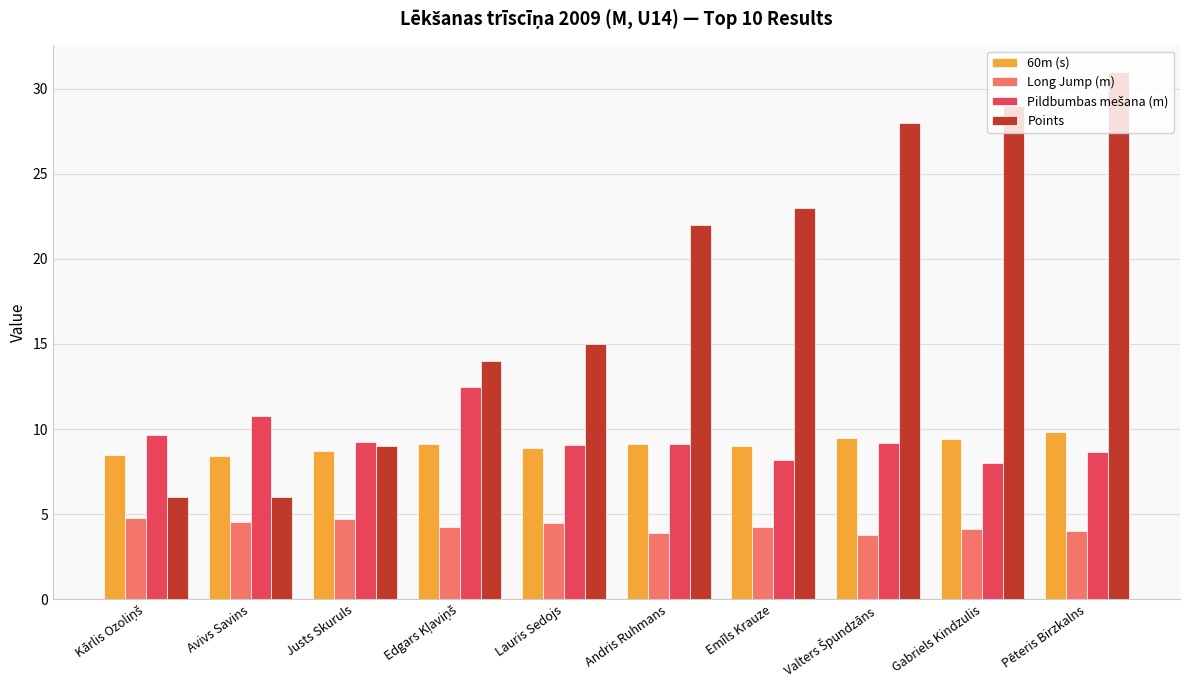

Which series has the largest range (max minus min)?

Points